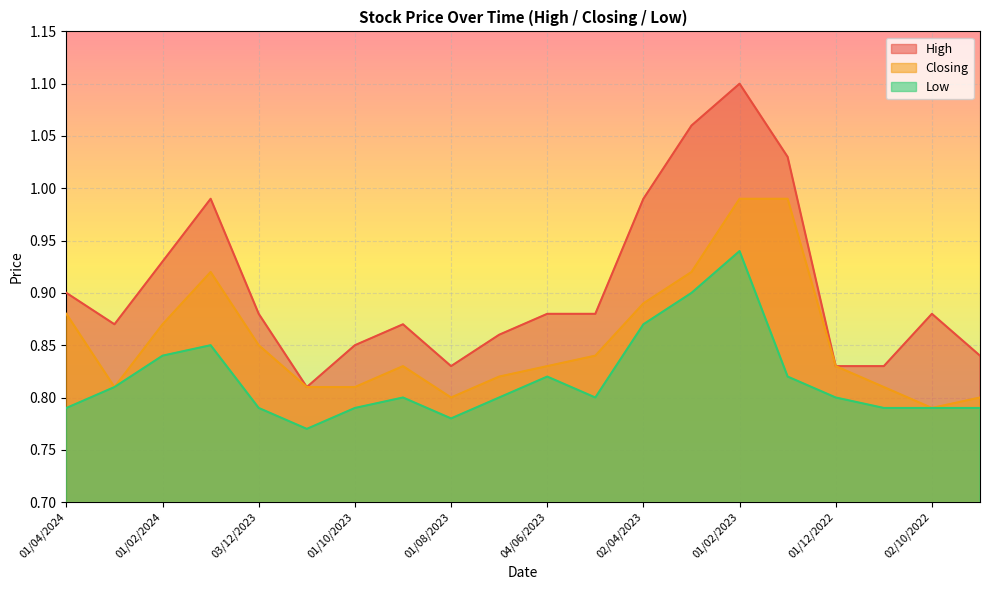

Reading left to right, extract all data points from this chart.

High: 0.9	0.9	0.9	1.0	0.9	0.8	0.8	0.9	0.8	0.9	0.9	0.9	1.0	1.1	1.1	1.0	0.8	0.8	0.9	0.8
Closing: 0.9	0.8	0.9	0.9	0.8	0.8	0.8	0.8	0.8	0.8	0.8	0.8	0.9	0.9	1.0	1.0	0.8	0.8	0.8	0.8
Low: 0.8	0.8	0.8	0.8	0.8	0.8	0.8	0.8	0.8	0.8	0.8	0.8	0.9	0.9	0.9	0.8	0.8	0.8	0.8	0.8